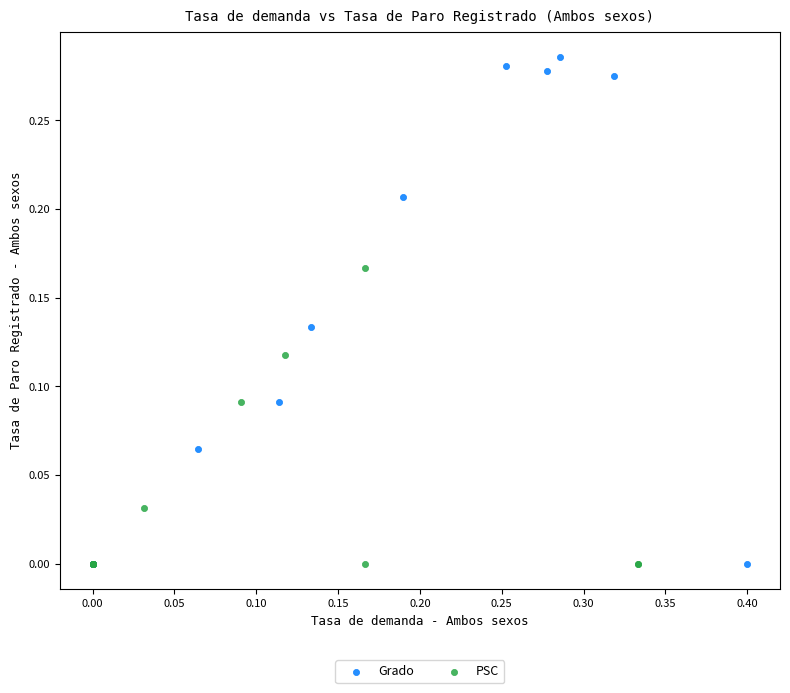

Which series has the widest spread of Y values?

Grado